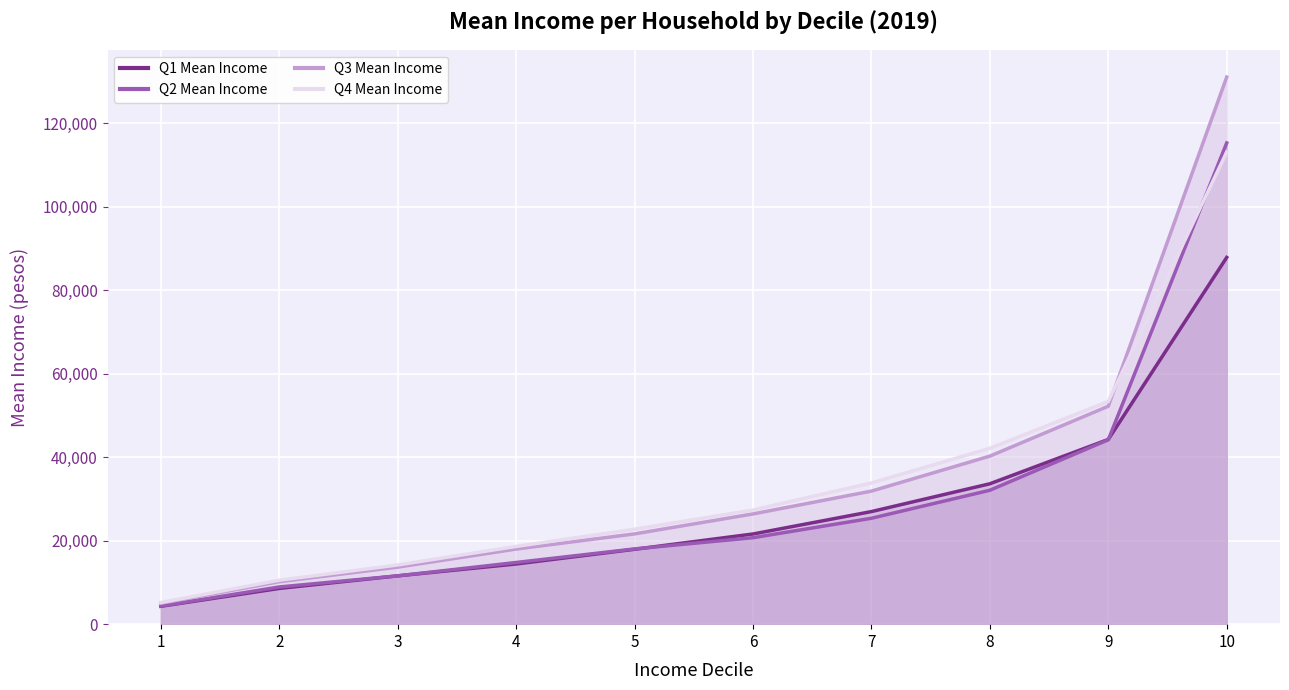

How many values in the Q3 Mean Income series are below 26395?

5